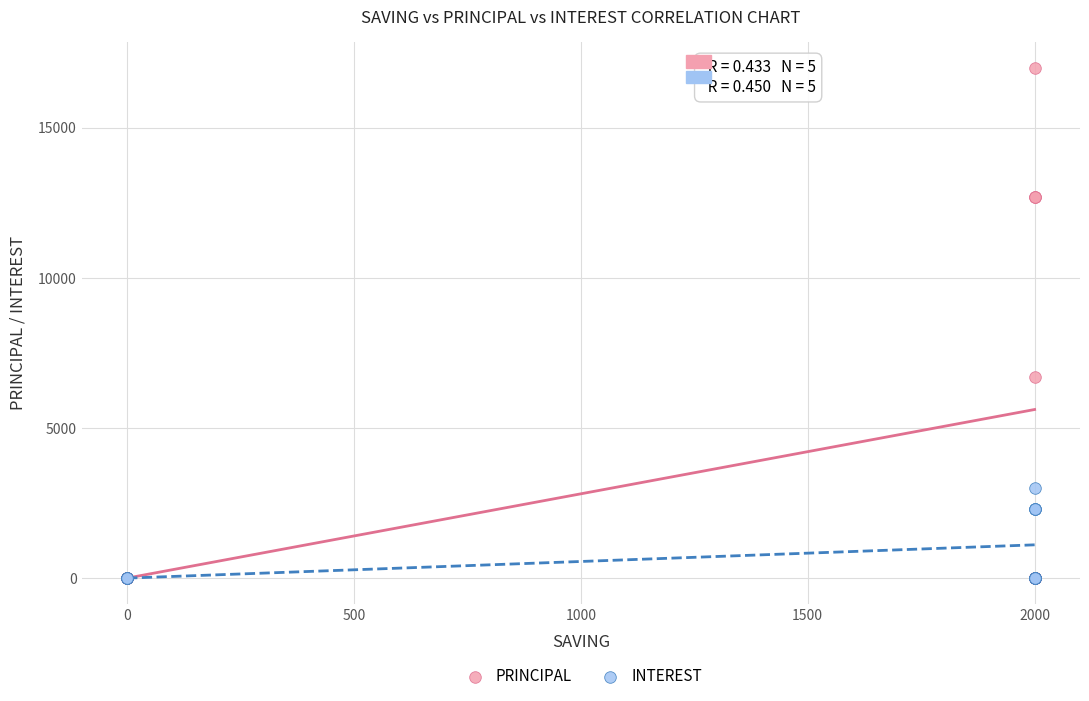

Which series has the widest spread of Y values?

PRINCIPAL